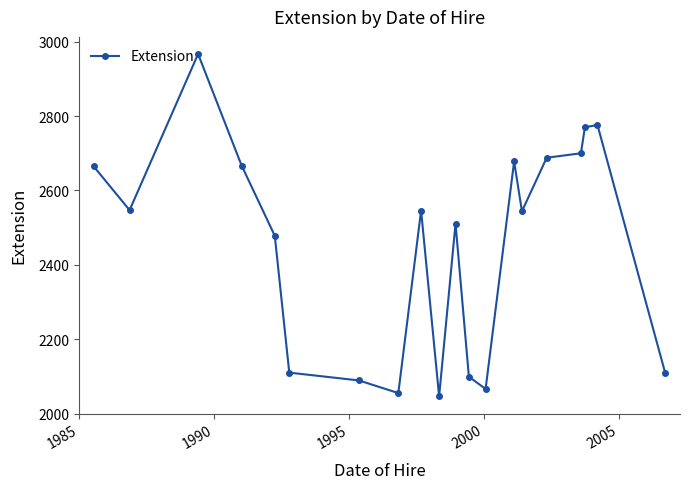

Count the number of categories in the chart.

20